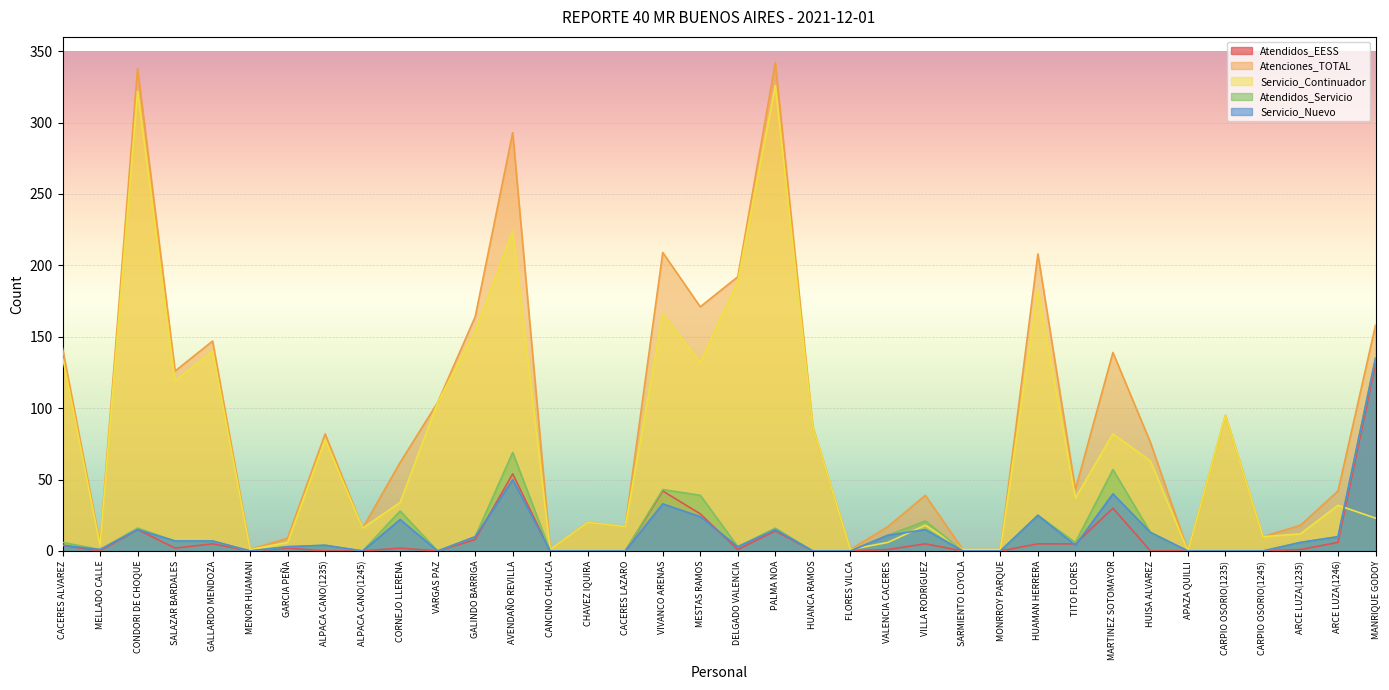

Reading right to left, what are all the values shown in this chart?

Atendidos_EESS: MANRIQUE GODOY=131	ARCE LUZA(1246)=6	ARCE LUZA(1235)=1	CARPIO OSORIO(1245)=0	CARPIO OSORIO(1235)=0	APAZA QUILLI=0	HUISA ALVAREZ=0	MARTINEZ SOTOMAYOR=30	TITO FLORES=5	HUAMAN HERRERA=5	MONRROY PARQUE=0	SARMIENTO LOYOLA=0	VILLA RODRIGUEZ=5	VALENCIA CACERES=1	FLORES VILCA=0	HUANCA RAMOS=0	PALMA NOA=14	DELGADO VALENCIA=1	MESTAS RAMOS=26	VIVANCO ARENAS=42	CACERES LAZARO=0	CHAVEZ IQUIRA=0	CANCINO CHAUCA=0	AVENDAÑO REVILLA=54	GALINDO BARRIGA=8	VARGAS PAZ=0	CORNEJO LLERENA=2	ALPACA CANO(1245)=0	ALPACA CANO(1235)=0	GARCIA PEÑA=2	MENOR HUAMANI=0	GALLARDO MENDOZA=5	SALAZAR BARDALES=2	CONDORI DE CHOQUE=15	MELLADO CALLE=0	CACERES ALVAREZ=4
Atenciones_TOTAL: MANRIQUE GODOY=158	ARCE LUZA(1246)=42	ARCE LUZA(1235)=18	CARPIO OSORIO(1245)=10	CARPIO OSORIO(1235)=95	APAZA QUILLI=0	HUISA ALVAREZ=76	MARTINEZ SOTOMAYOR=139	TITO FLORES=43	HUAMAN HERRERA=208	MONRROY PARQUE=1	SARMIENTO LOYOLA=1	VILLA RODRIGUEZ=39	VALENCIA CACERES=17	FLORES VILCA=1	HUANCA RAMOS=87	PALMA NOA=342	DELGADO VALENCIA=192	MESTAS RAMOS=171	VIVANCO ARENAS=209	CACERES LAZARO=17	CHAVEZ IQUIRA=20	CANCINO CHAUCA=1	AVENDAÑO REVILLA=293	GALINDO BARRIGA=164	VARGAS PAZ=104	CORNEJO LLERENA=62	ALPACA CANO(1245)=16	ALPACA CANO(1235)=82	GARCIA PEÑA=9	MENOR HUAMANI=1	GALLARDO MENDOZA=147	SALAZAR BARDALES=126	CONDORI DE CHOQUE=338	MELLADO CALLE=5	CACERES ALVAREZ=142
Servicio_Continuador: MANRIQUE GODOY=23	ARCE LUZA(1246)=32	ARCE LUZA(1235)=12	CARPIO OSORIO(1245)=10	CARPIO OSORIO(1235)=95	APAZA QUILLI=0	HUISA ALVAREZ=63	MARTINEZ SOTOMAYOR=82	TITO FLORES=37	HUAMAN HERRERA=183	MONRROY PARQUE=1	SARMIENTO LOYOLA=1	VILLA RODRIGUEZ=18	VALENCIA CACERES=6	FLORES VILCA=1	HUANCA RAMOS=87	PALMA NOA=326	DELGADO VALENCIA=189	MESTAS RAMOS=132	VIVANCO ARENAS=166	CACERES LAZARO=17	CHAVEZ IQUIRA=20	CANCINO CHAUCA=1	AVENDAÑO REVILLA=224	GALINDO BARRIGA=154	VARGAS PAZ=104	CORNEJO LLERENA=34	ALPACA CANO(1245)=16	ALPACA CANO(1235)=78	GARCIA PEÑA=6	MENOR HUAMANI=1	GALLARDO MENDOZA=140	SALAZAR BARDALES=119	CONDORI DE CHOQUE=322	MELLADO CALLE=4	CACERES ALVAREZ=136
Atendidos_Servicio: MANRIQUE GODOY=135	ARCE LUZA(1246)=10	ARCE LUZA(1235)=6	CARPIO OSORIO(1245)=0	CARPIO OSORIO(1235)=0	APAZA QUILLI=0	HUISA ALVAREZ=13	MARTINEZ SOTOMAYOR=57	TITO FLORES=6	HUAMAN HERRERA=25	MONRROY PARQUE=0	SARMIENTO LOYOLA=0	VILLA RODRIGUEZ=21	VALENCIA CACERES=11	FLORES VILCA=0	HUANCA RAMOS=0	PALMA NOA=16	DELGADO VALENCIA=3	MESTAS RAMOS=39	VIVANCO ARENAS=43	CACERES LAZARO=0	CHAVEZ IQUIRA=0	CANCINO CHAUCA=0	AVENDAÑO REVILLA=69	GALINDO BARRIGA=10	VARGAS PAZ=0	CORNEJO LLERENA=28	ALPACA CANO(1245)=0	ALPACA CANO(1235)=4	GARCIA PEÑA=3	MENOR HUAMANI=0	GALLARDO MENDOZA=7	SALAZAR BARDALES=7	CONDORI DE CHOQUE=16	MELLADO CALLE=1	CACERES ALVAREZ=6
Servicio_Nuevo: MANRIQUE GODOY=135	ARCE LUZA(1246)=10	ARCE LUZA(1235)=6	CARPIO OSORIO(1245)=0	CARPIO OSORIO(1235)=0	APAZA QUILLI=0	HUISA ALVAREZ=13	MARTINEZ SOTOMAYOR=40	TITO FLORES=4	HUAMAN HERRERA=25	MONRROY PARQUE=0	SARMIENTO LOYOLA=0	VILLA RODRIGUEZ=15	VALENCIA CACERES=11	FLORES VILCA=0	HUANCA RAMOS=0	PALMA NOA=15	DELGADO VALENCIA=3	MESTAS RAMOS=24	VIVANCO ARENAS=33	CACERES LAZARO=0	CHAVEZ IQUIRA=0	CANCINO CHAUCA=0	AVENDAÑO REVILLA=50	GALINDO BARRIGA=10	VARGAS PAZ=0	CORNEJO LLERENA=22	ALPACA CANO(1245)=0	ALPACA CANO(1235)=4	GARCIA PEÑA=3	MENOR HUAMANI=0	GALLARDO MENDOZA=7	SALAZAR BARDALES=7	CONDORI DE CHOQUE=15	MELLADO CALLE=1	CACERES ALVAREZ=4